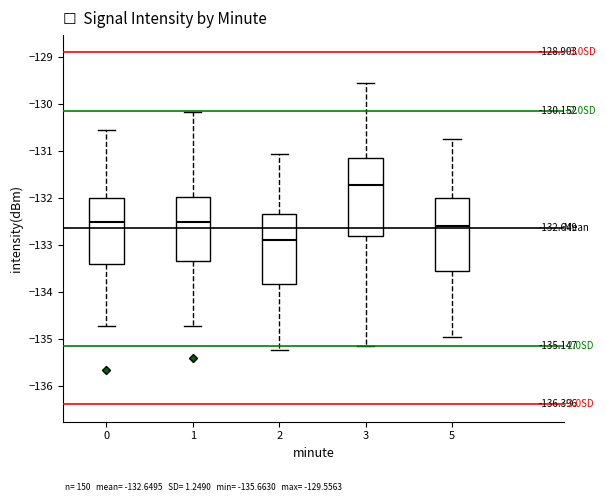

Which box is the tallest, from its lower edge to its upper edge?

3